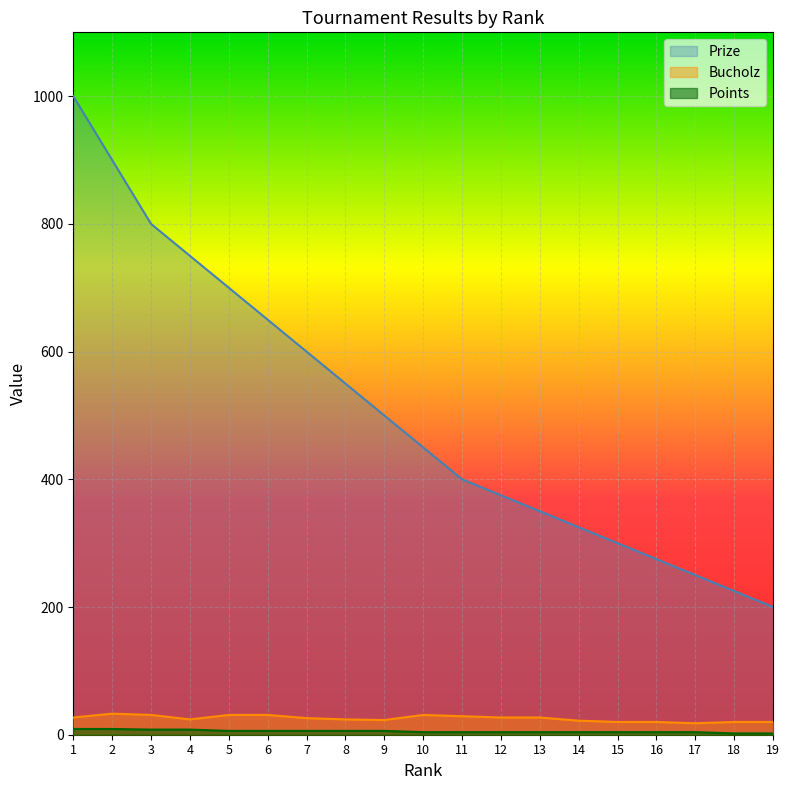

Between 8 and 13, which is larger?

8